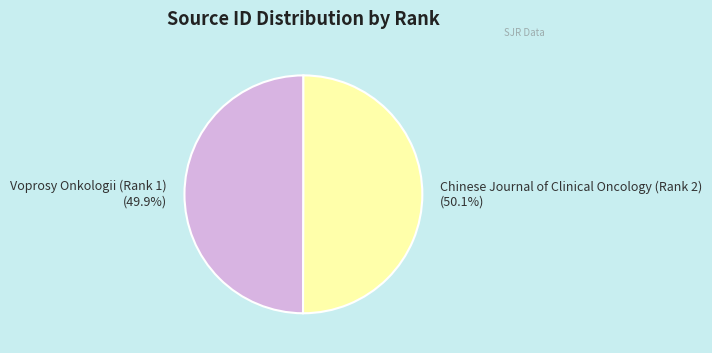

Does any single category account for the majority?

Yes